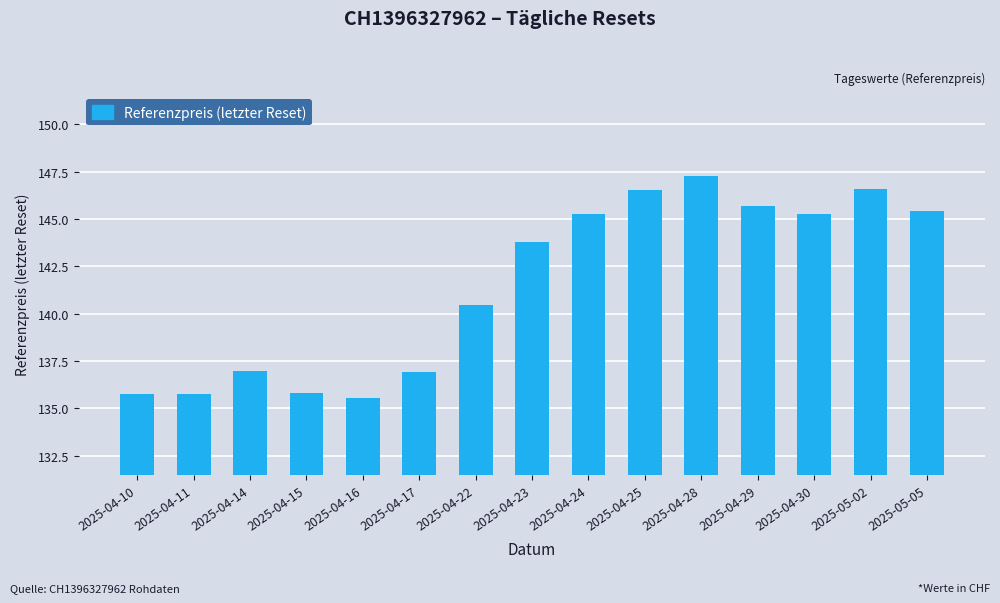

The chart shows a value of 143.8 at 2025-04-23. True or false?

True